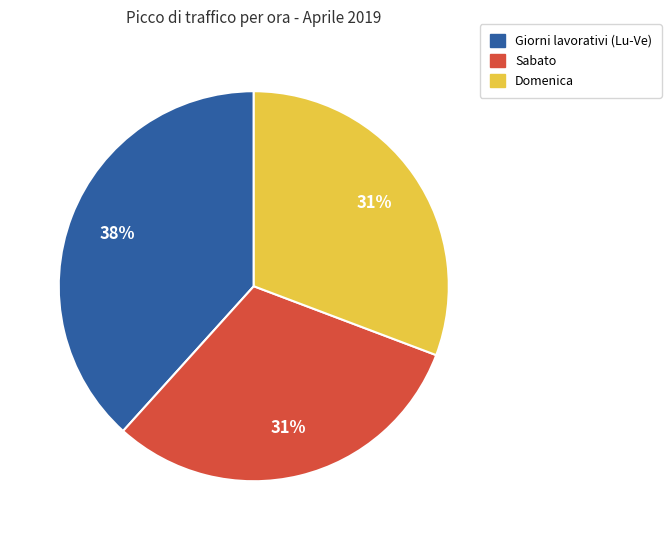

To the nearest percent, what is the average slice percentage?

33%